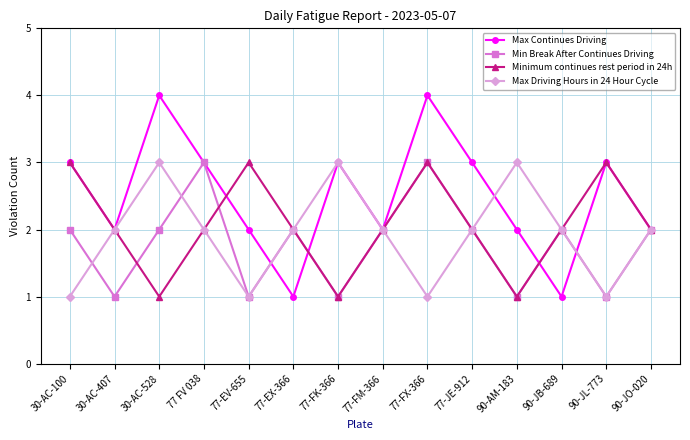

The value of Max Driving Hours in 24 Hour Cycle at 30-AC-528 is 1. True or false?

False